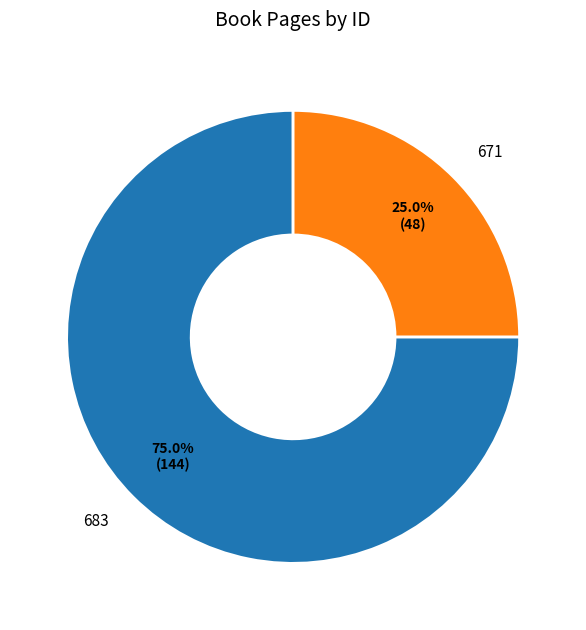

Which slice represents more than half of the pie?

683